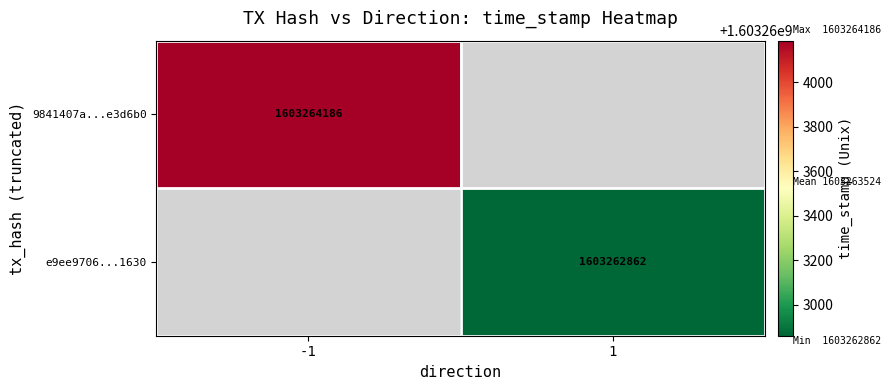

Rank the series at time_stamp from highest to lowest value.

9841407a2e88f4d290455f801073c4865e3d6b0, e9ee9706db2f2c2eec351439bc90a10156b1630